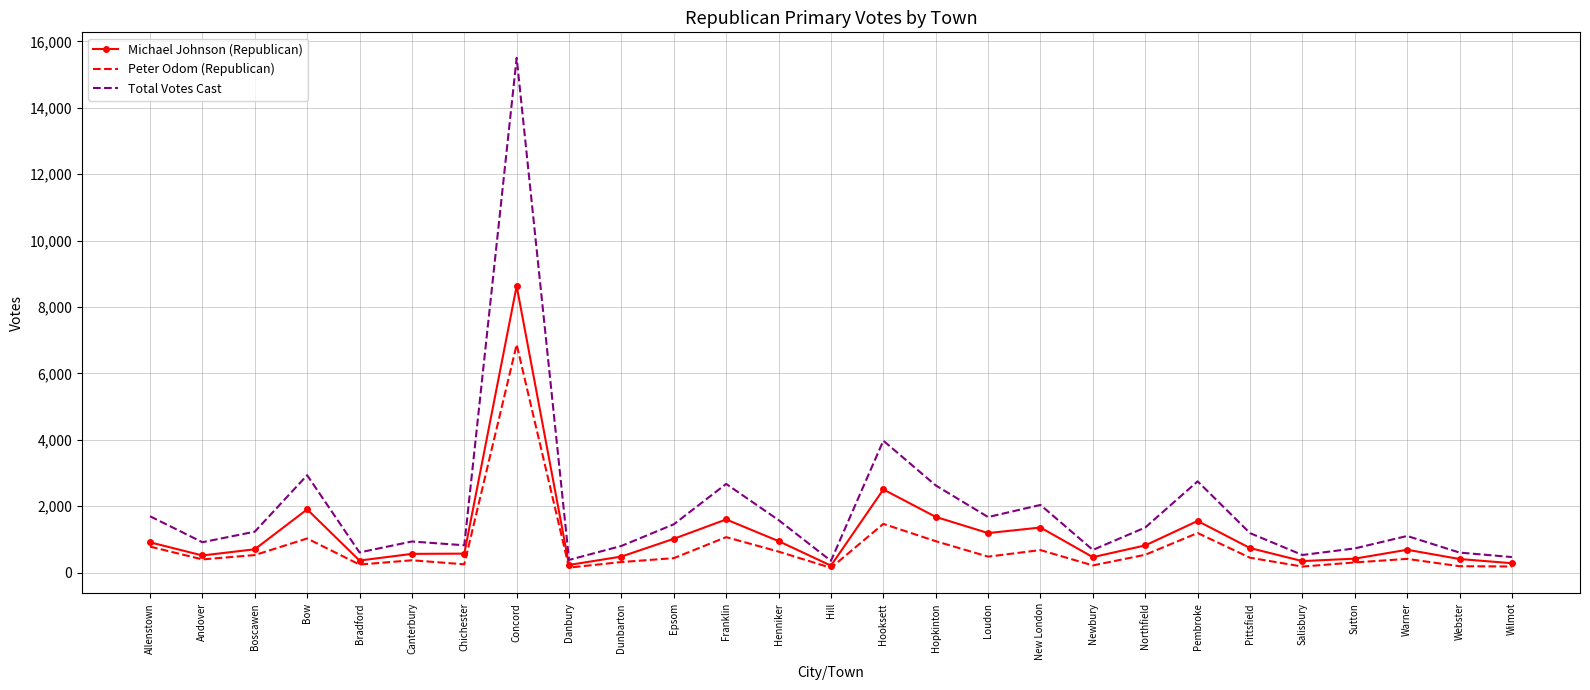

Is it true that Michael Johnson (Republican) equals 704 at Boscawen?

True